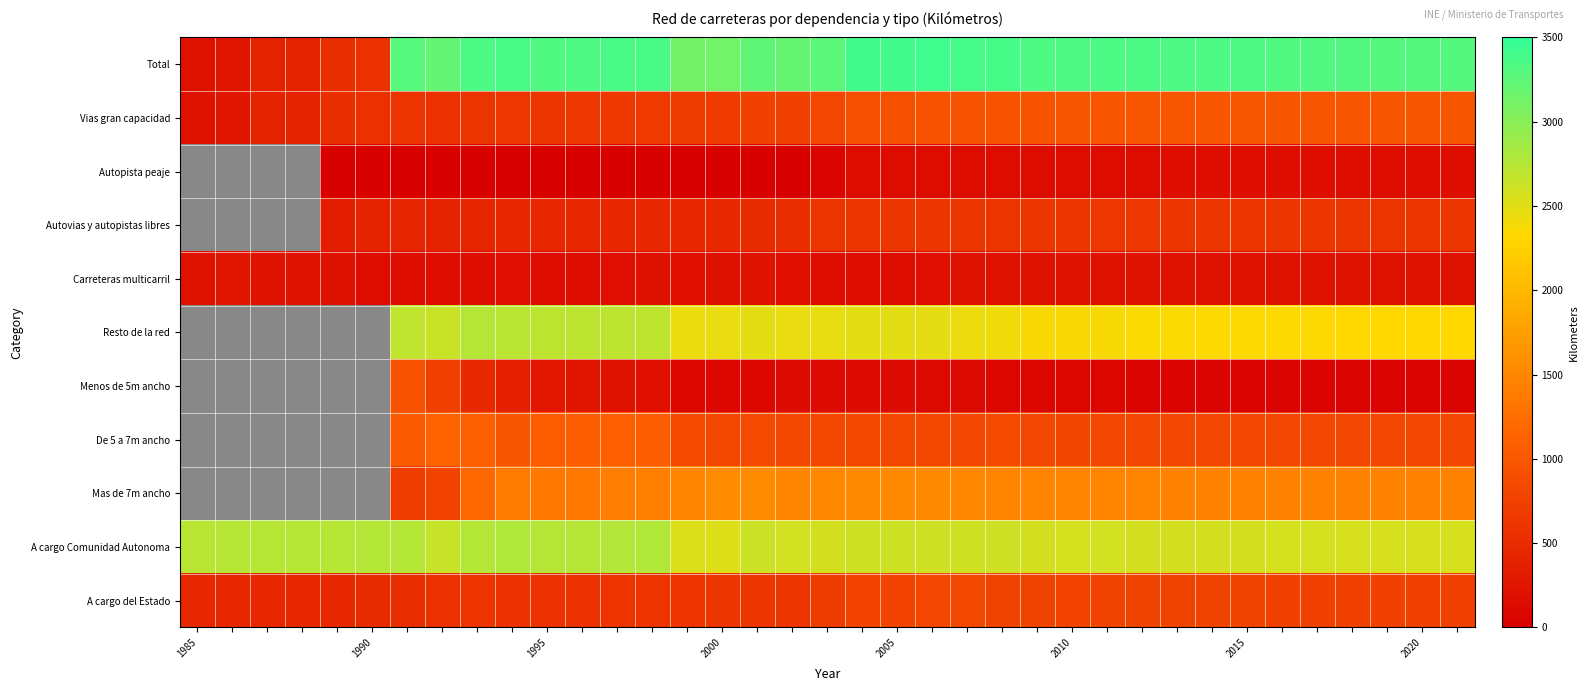

How many distinct data groups are displayed?

11